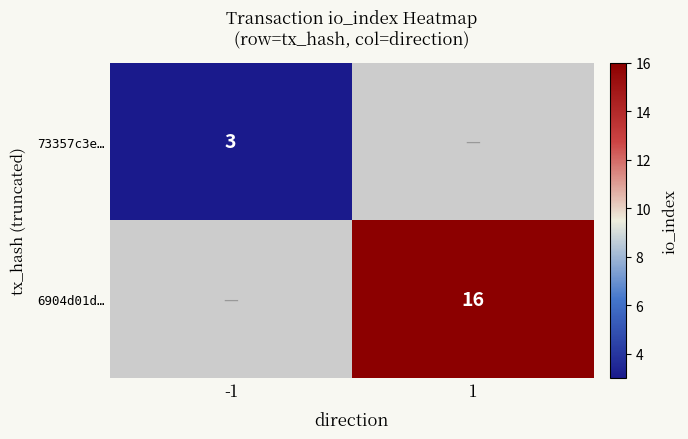

The 6904d01d… series shows 29 at 1. True or false?

False